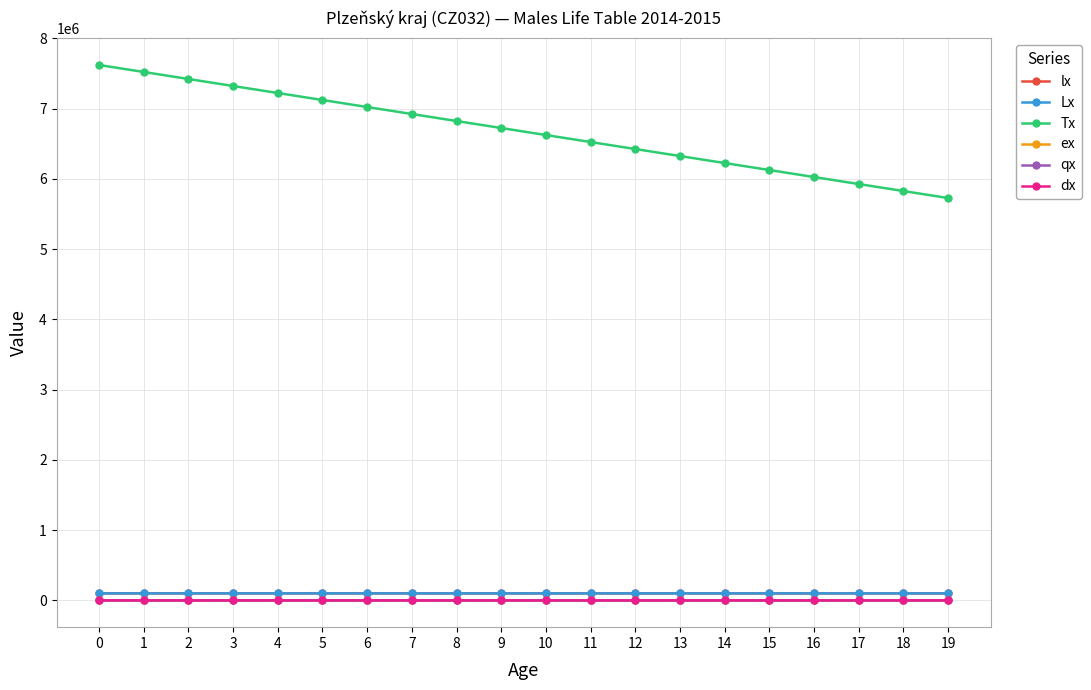

Between 2 and 6, which series saw the biggest shift?

Tx